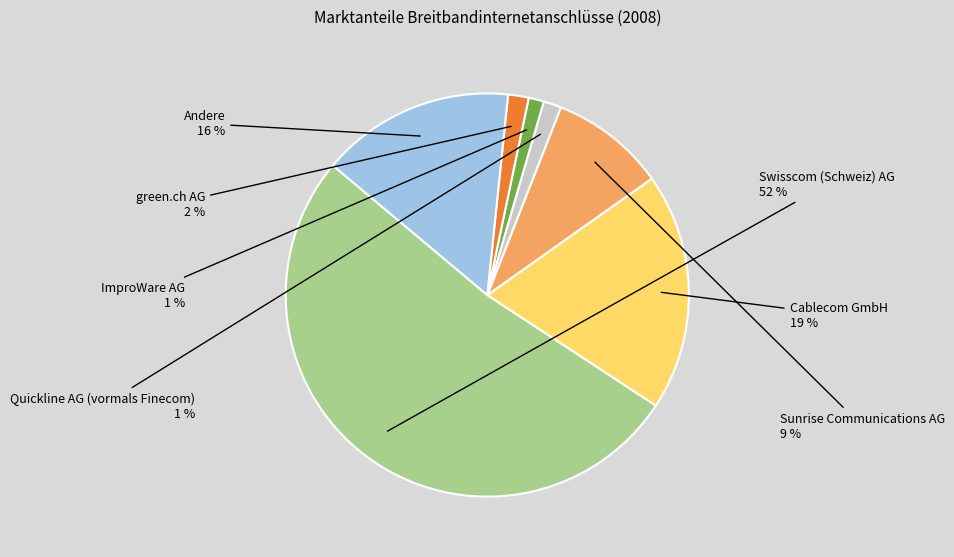

To the nearest percent, what is the combined percentage of Andere and ImproWare AG?

17%